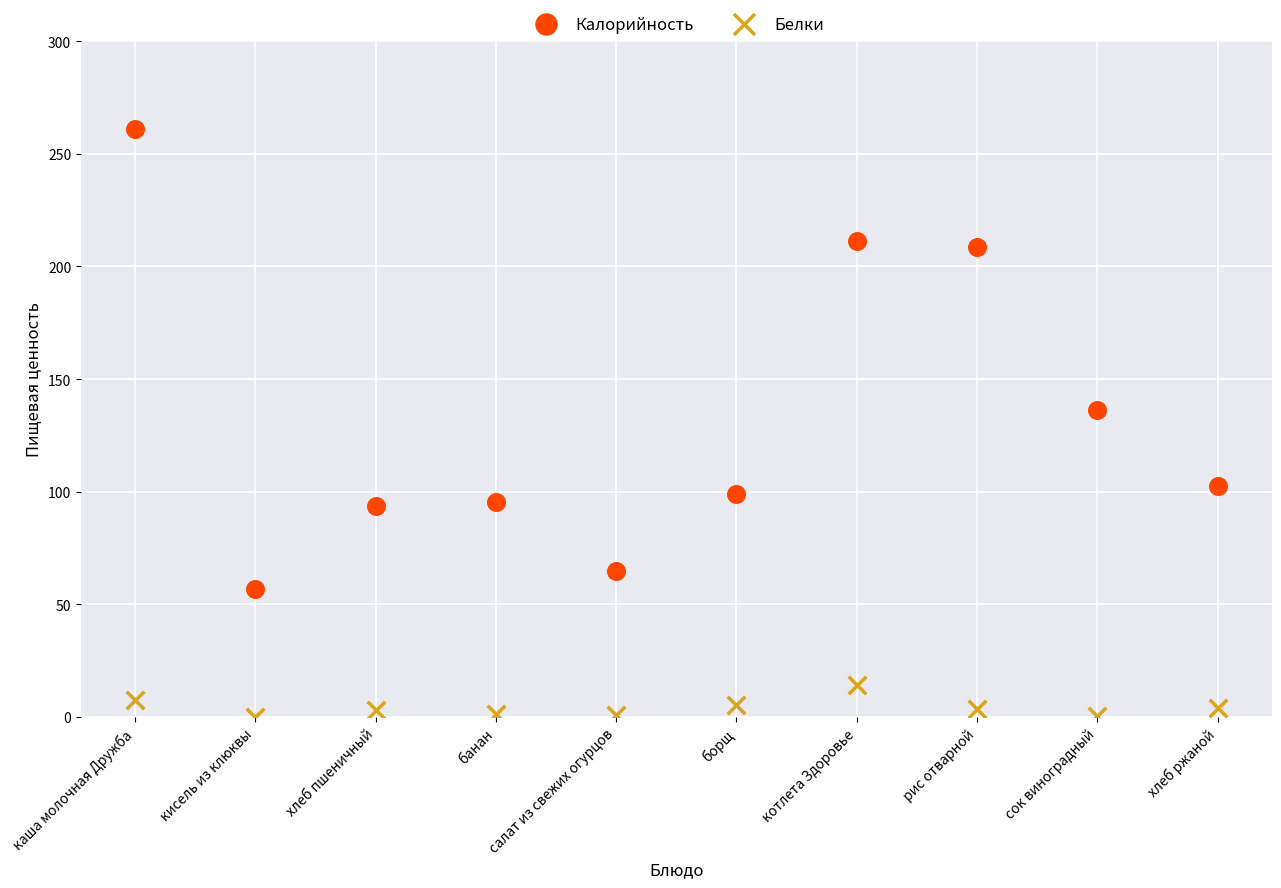

Which series contains the highest Y value?

Калорийность